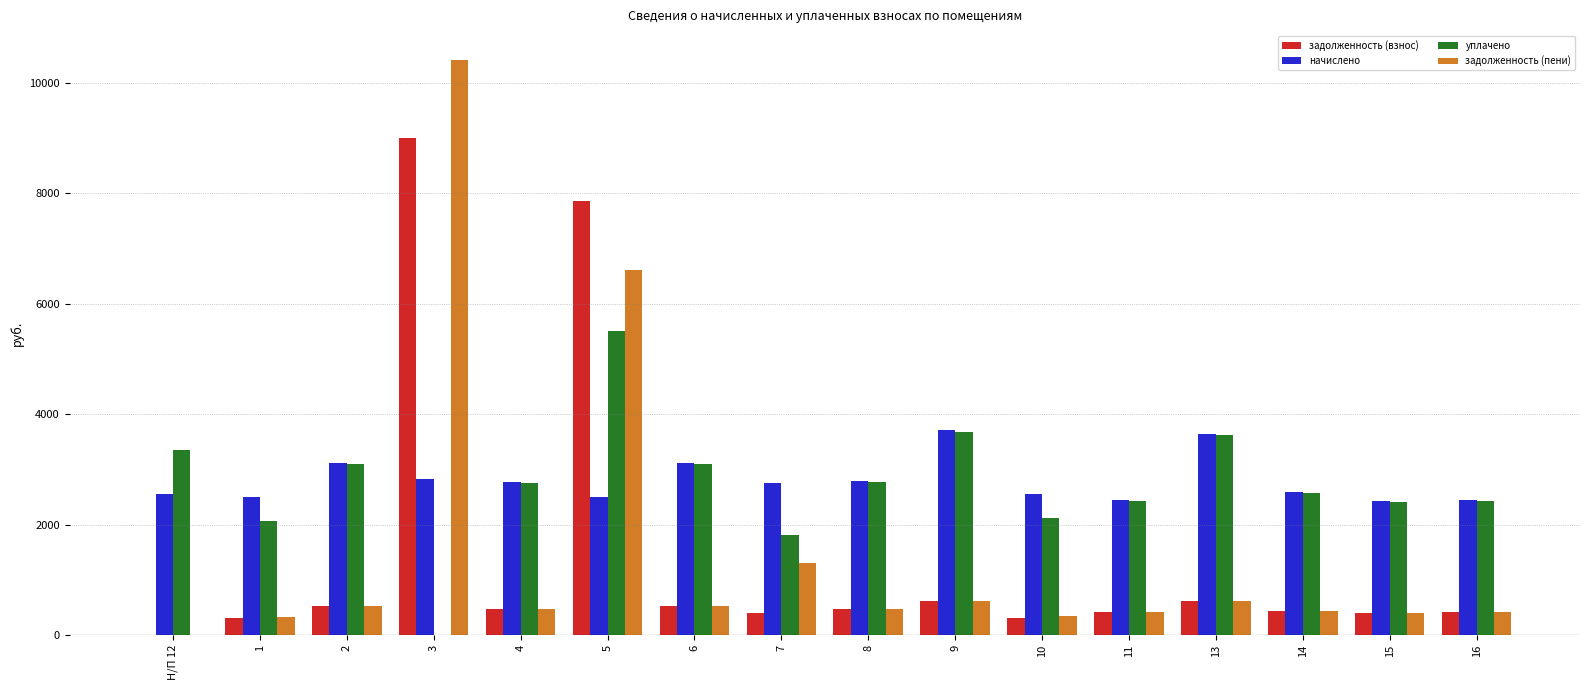

Count the number of categories in the chart.

16